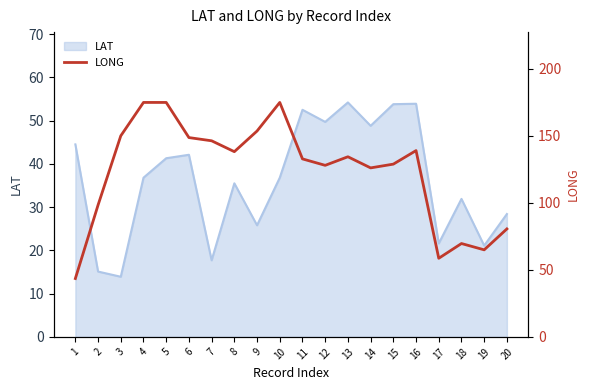

List the labels in order of value, largest first.

4, 5, 10, 9, 3, 6, 7, 16, 8, 13, 11, 15, 12, 14, 2, 20, 18, 19, 17, 1